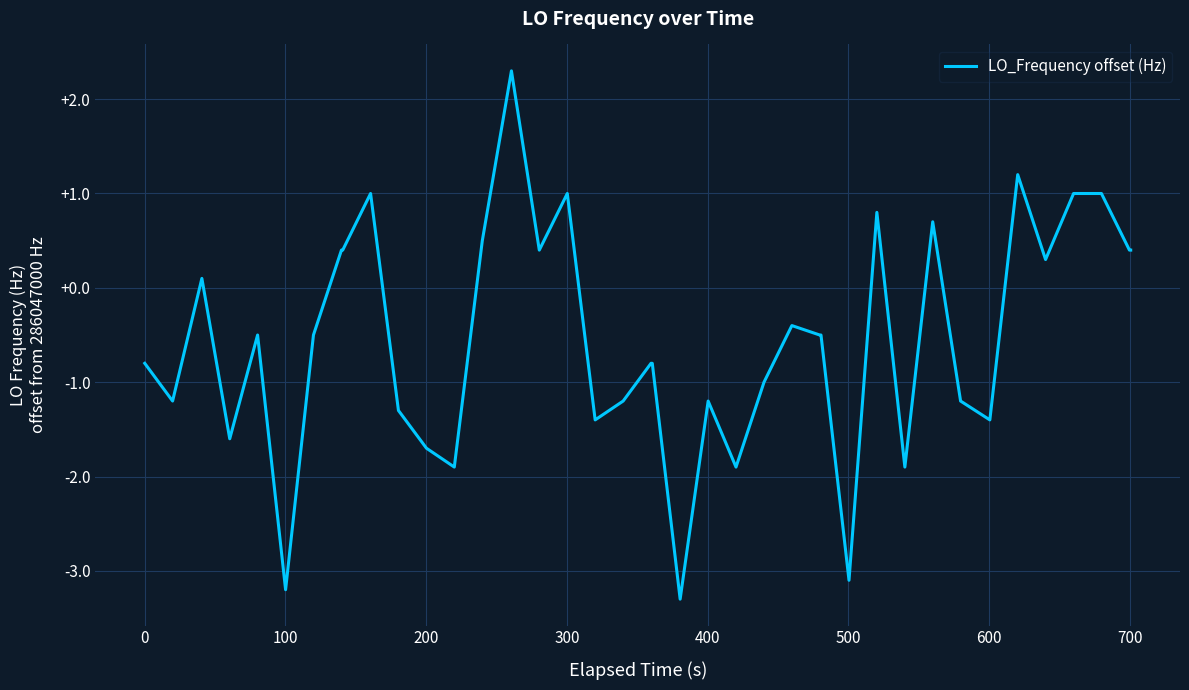

Does the chart display data point markers on the line(s)?

No